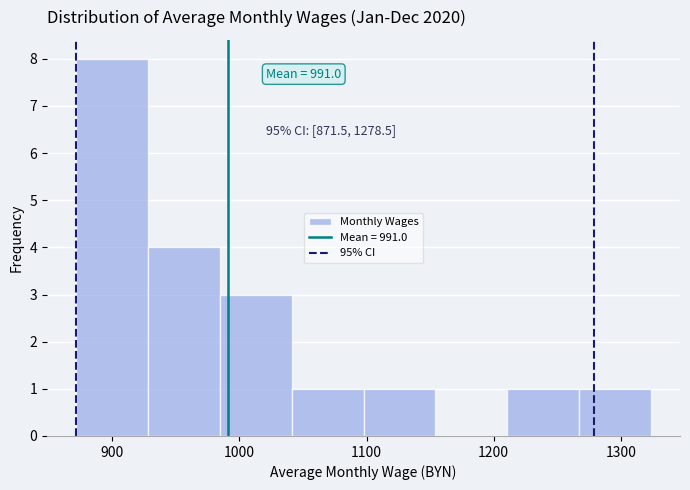

Which range on the x-axis has the tallest bar?

870 to 930